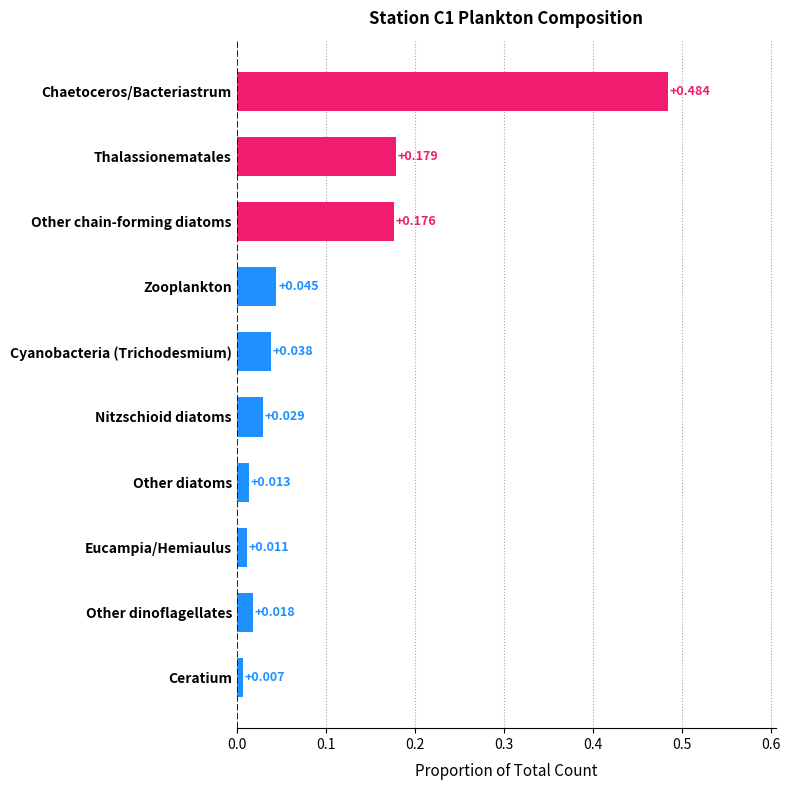

What is the label of the 3rd bar from the bottom?

Eucampia/Hemiaulus